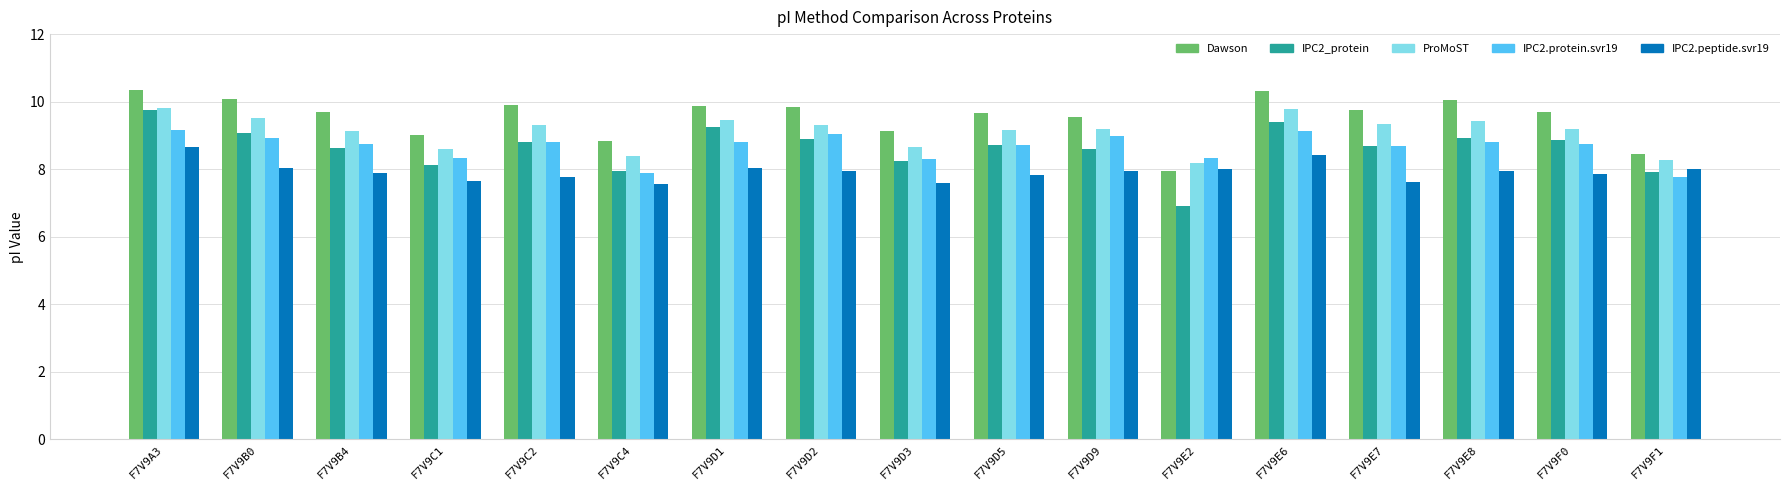

What is the value of the IPC2_protein bar at the 11th from the left?

8.6